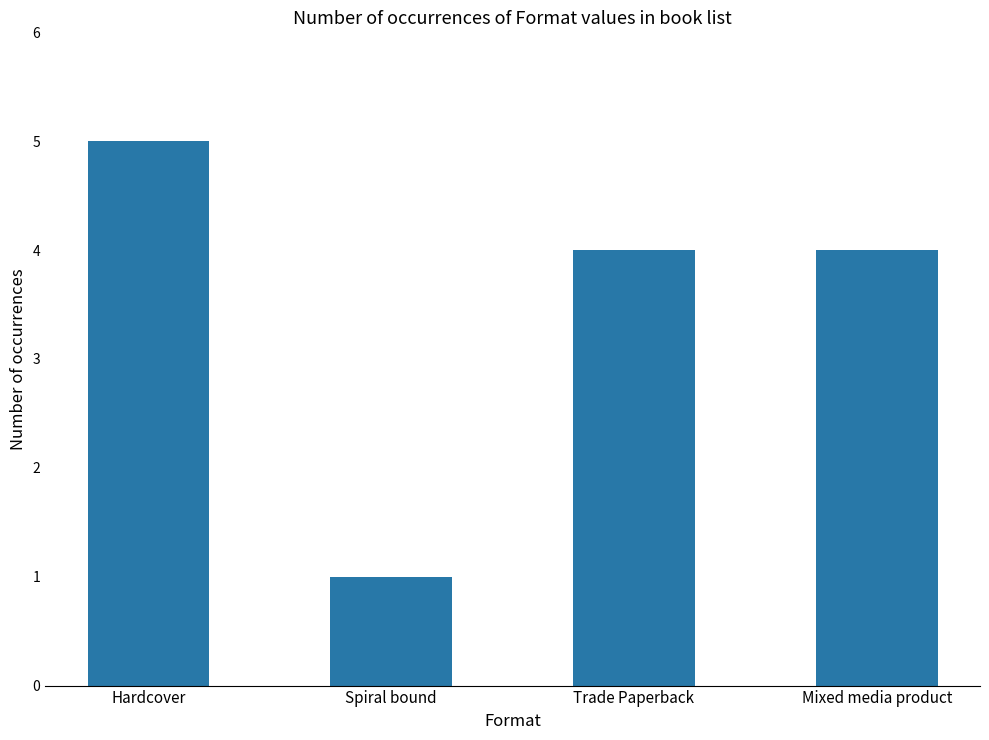

The value at Mixed media product is 1. True or false?

False